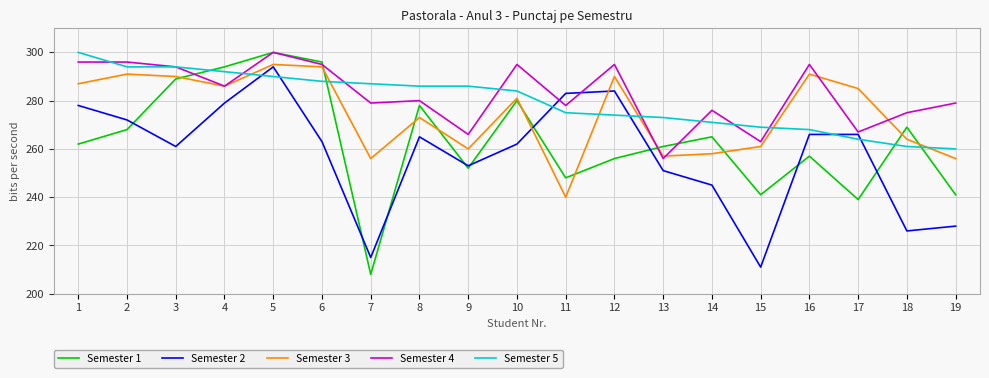

At which label is Semester 3 closest to 267?

18